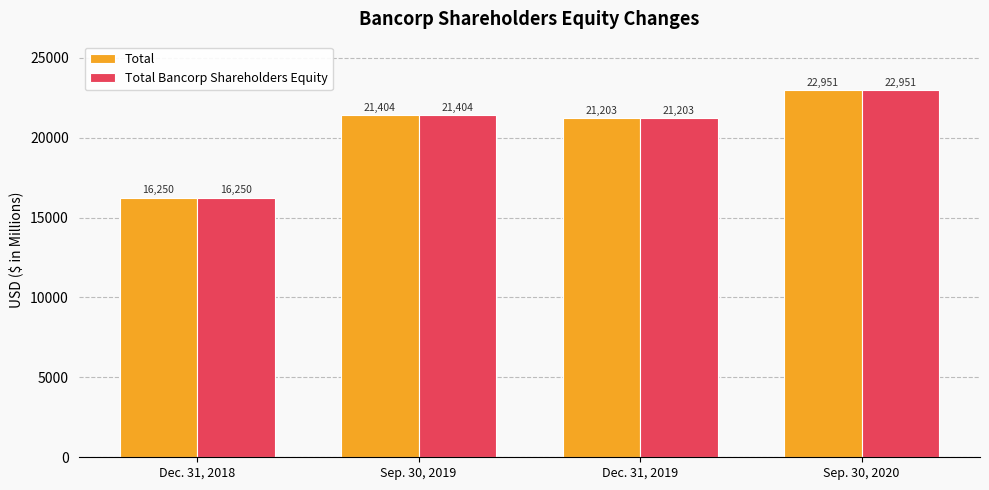

True or false: Total has a value of 7356 at Dec. 31, 2018.

False